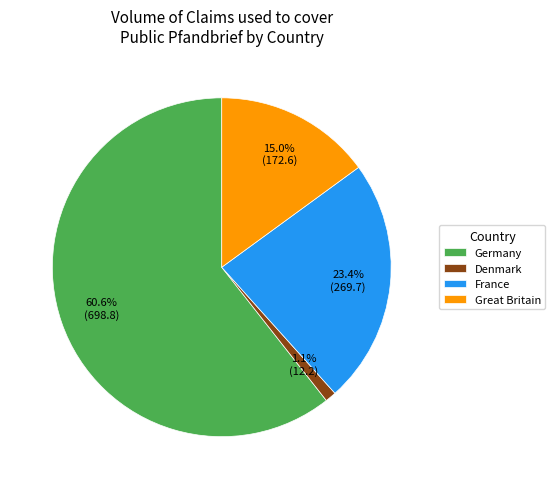

How many segments does this pie chart have?

4